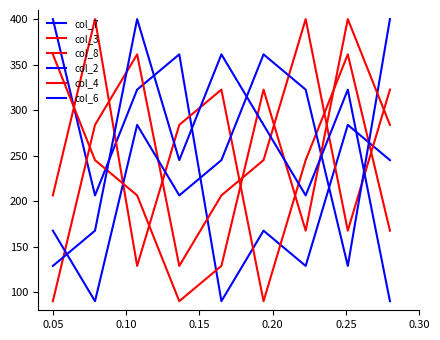

How many lines are shown in the chart?

6